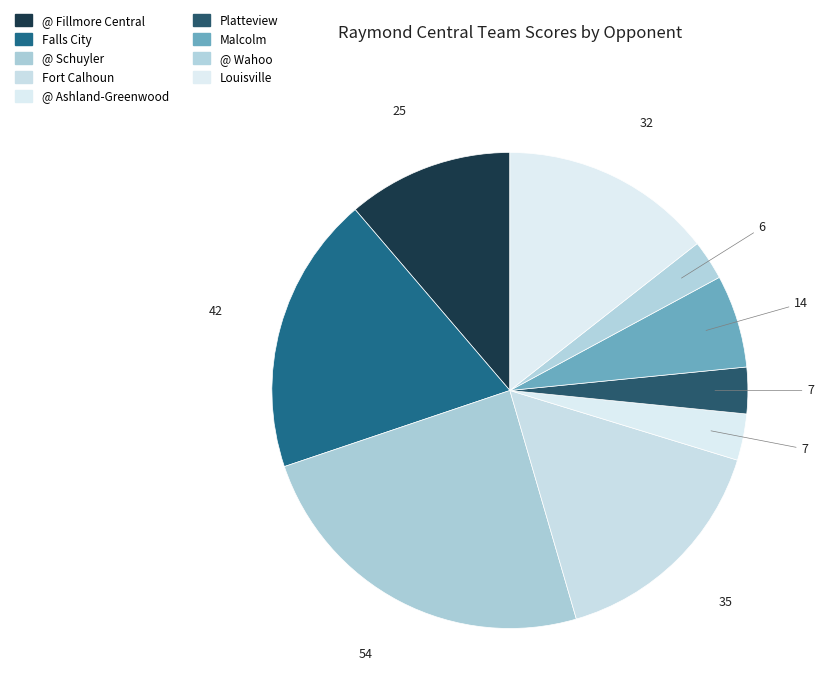

To the nearest percent, what is the difference between the largest and smallest slice percentages?

22%